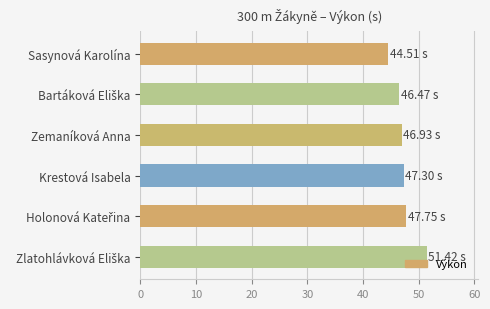

Which label corresponds to the smallest value in the chart?

Sasynová Karolína